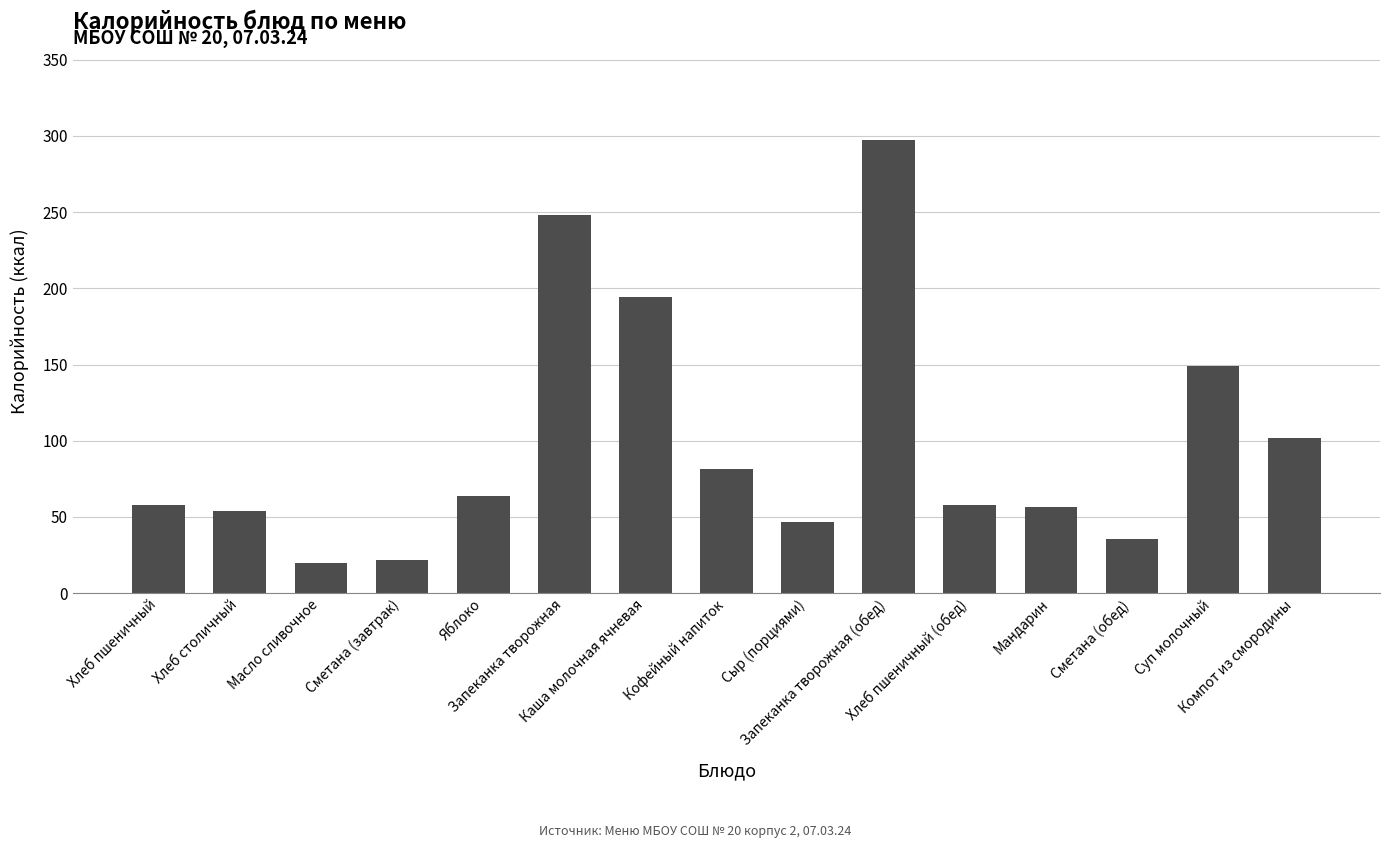

What is the greatest value displayed?

297.6